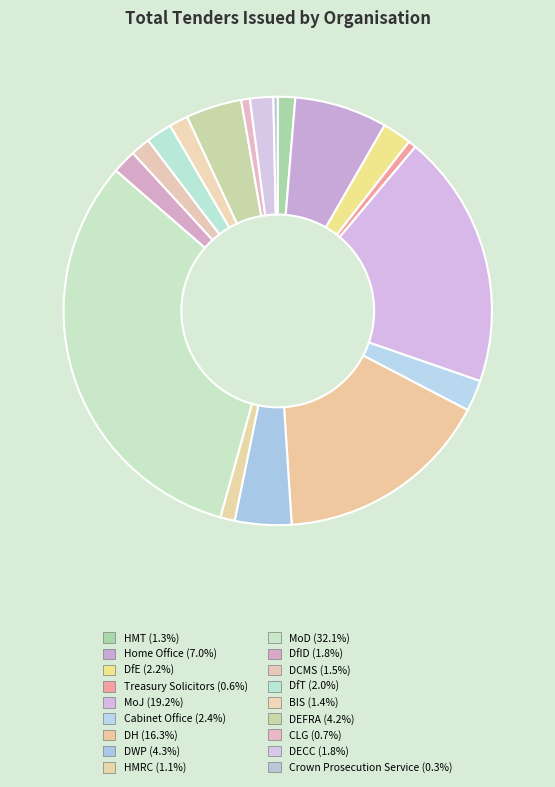

Count the number of slices in the pie.

18